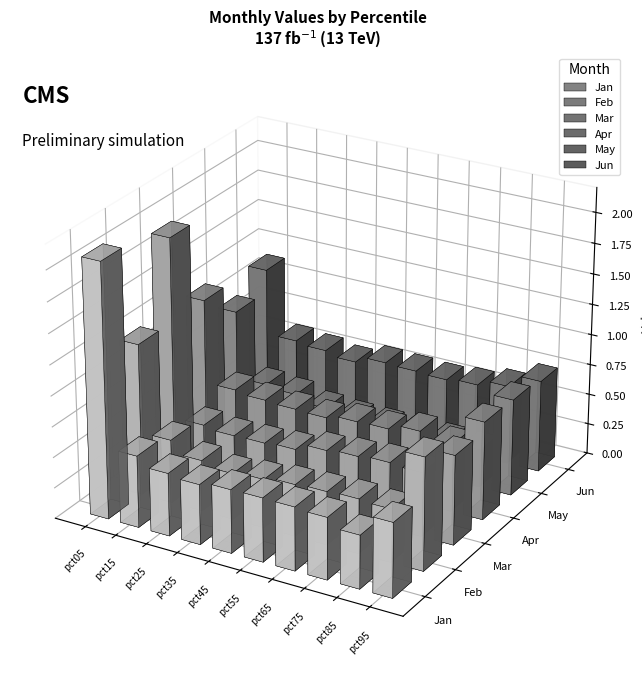

Which series changed the most between pct55 and pct65?

Mar